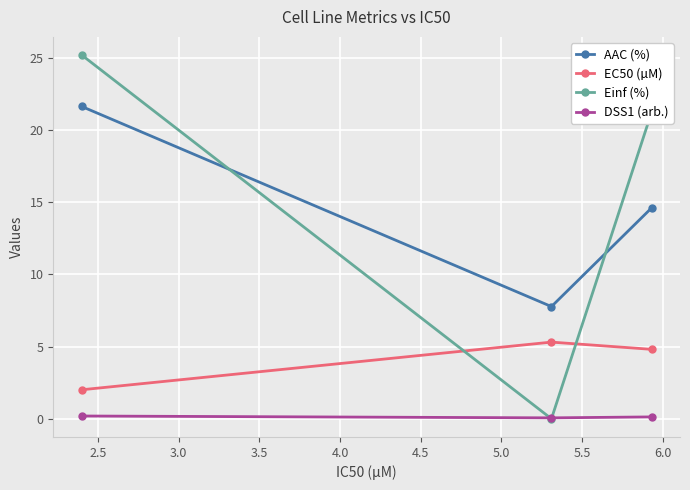

What is the average value of the Einf (%) series?

15.5